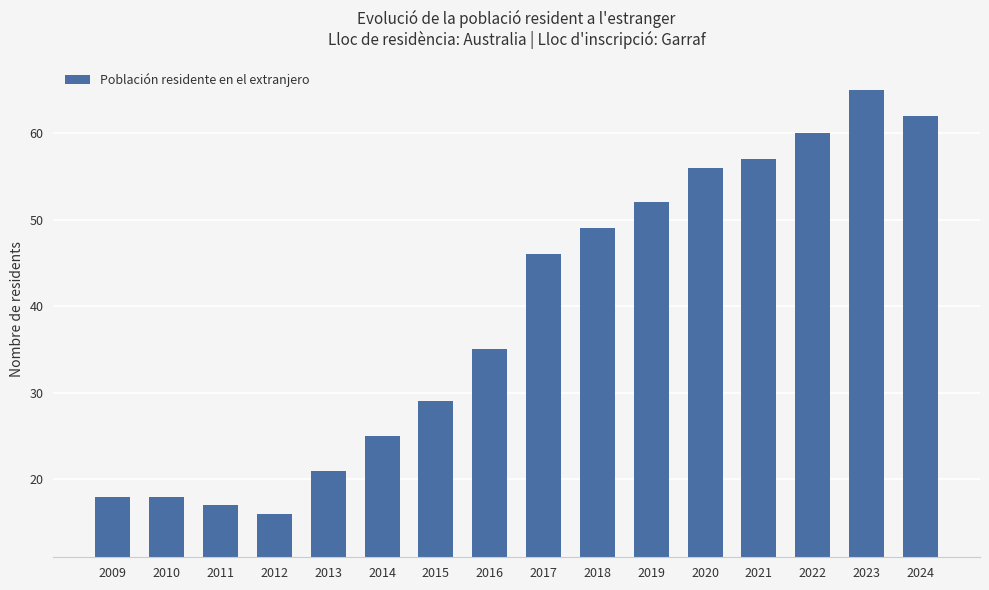

Which category has the highest value across all series?

2023